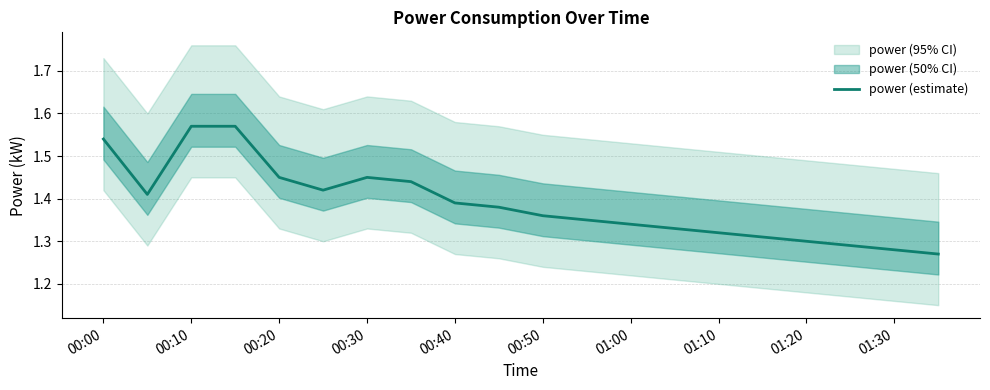

The value of power (estimate) at 01:20 is 0.5. True or false?

False